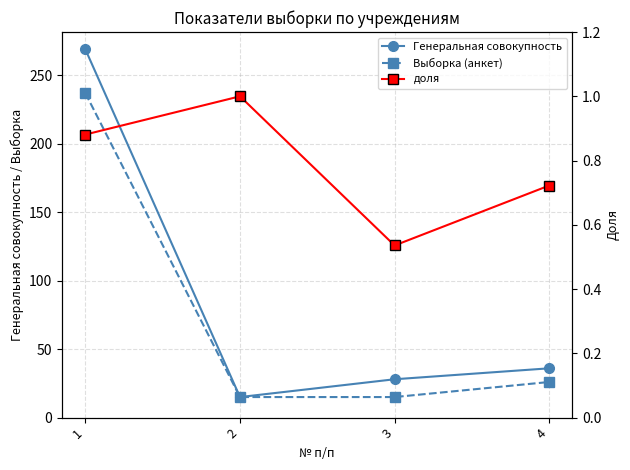

In доля, how many points are lower than both neighbors (excluding endpoints)?

1